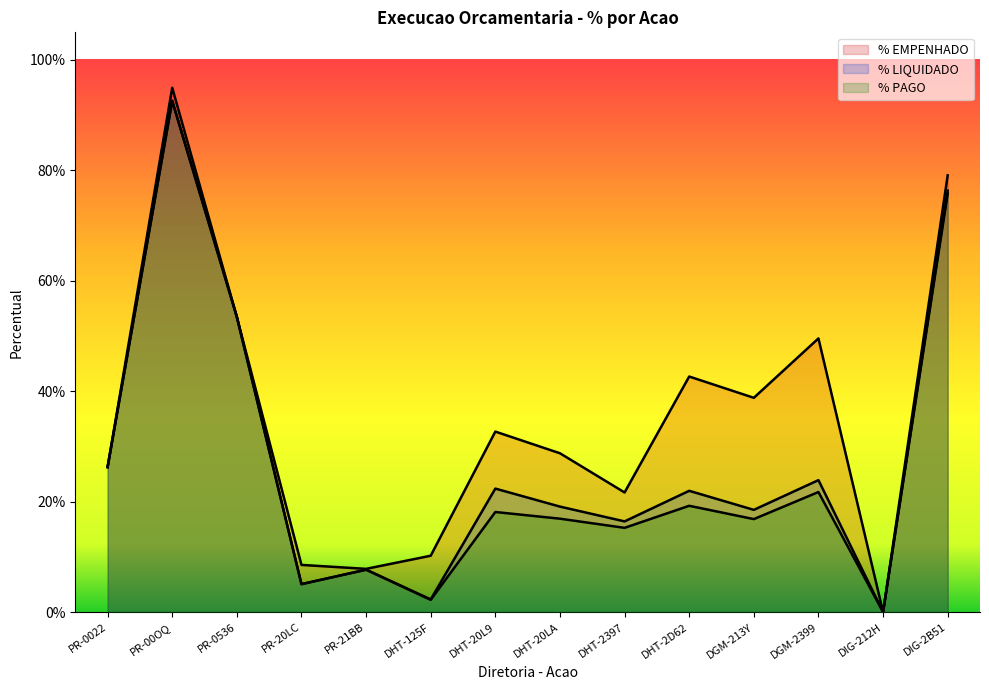

Between DHT-20L9 and PR-0022, which is larger?

DHT-20L9